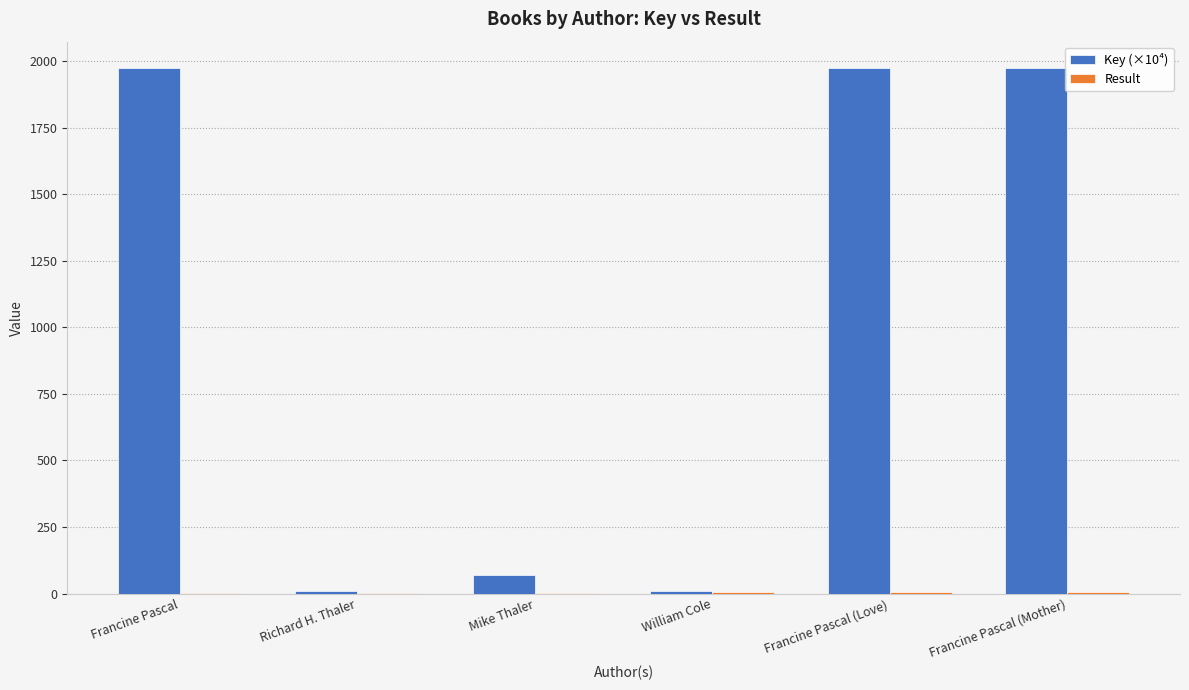

What is the sum of all Key (×10⁴) values?

6012.1